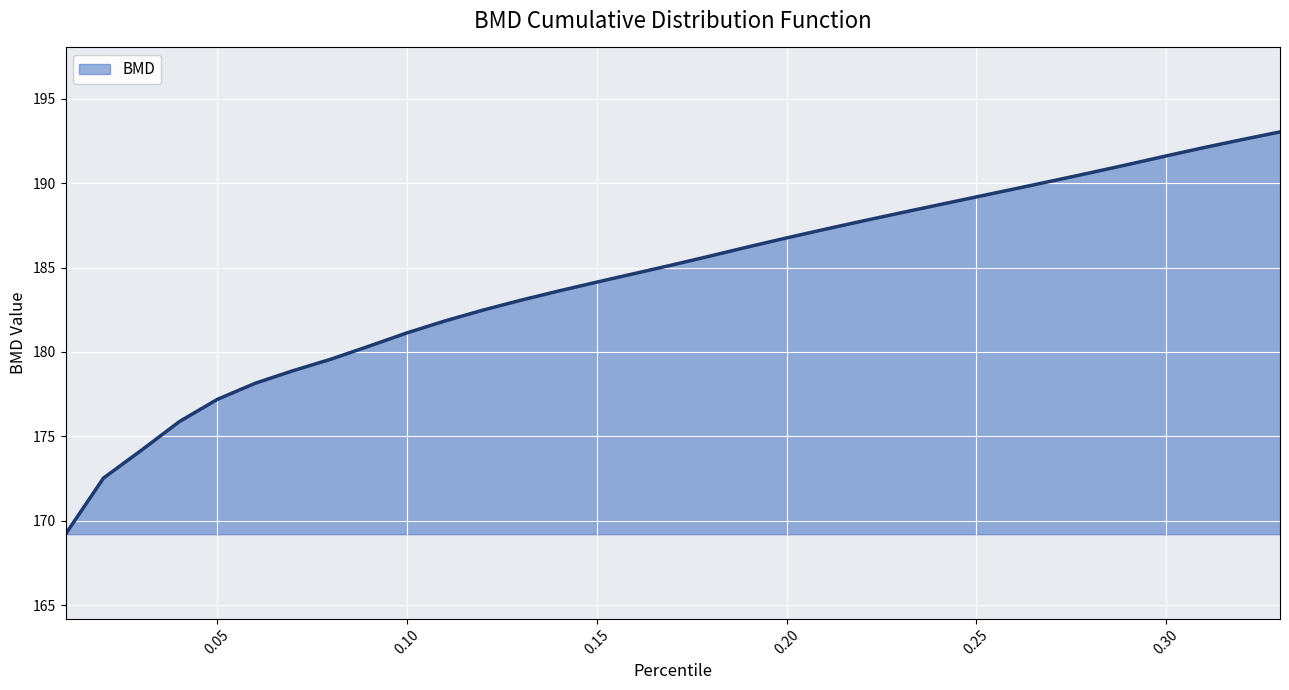

How many lines are shown in the chart?

1